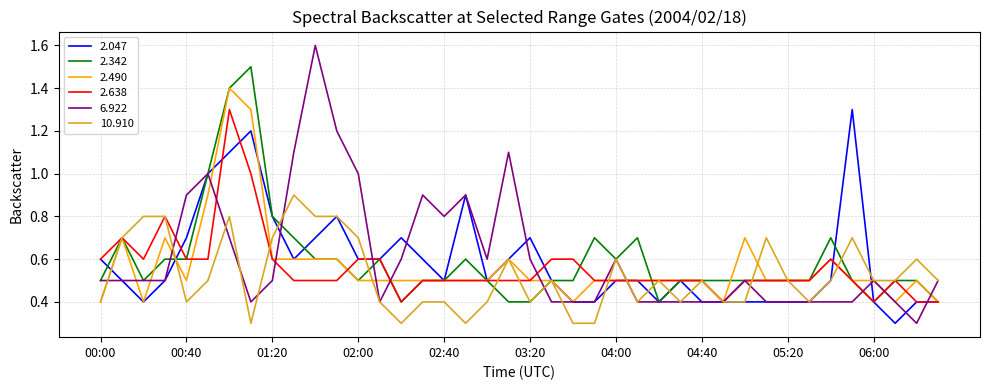

Which series has the widest spread of values?

6.922